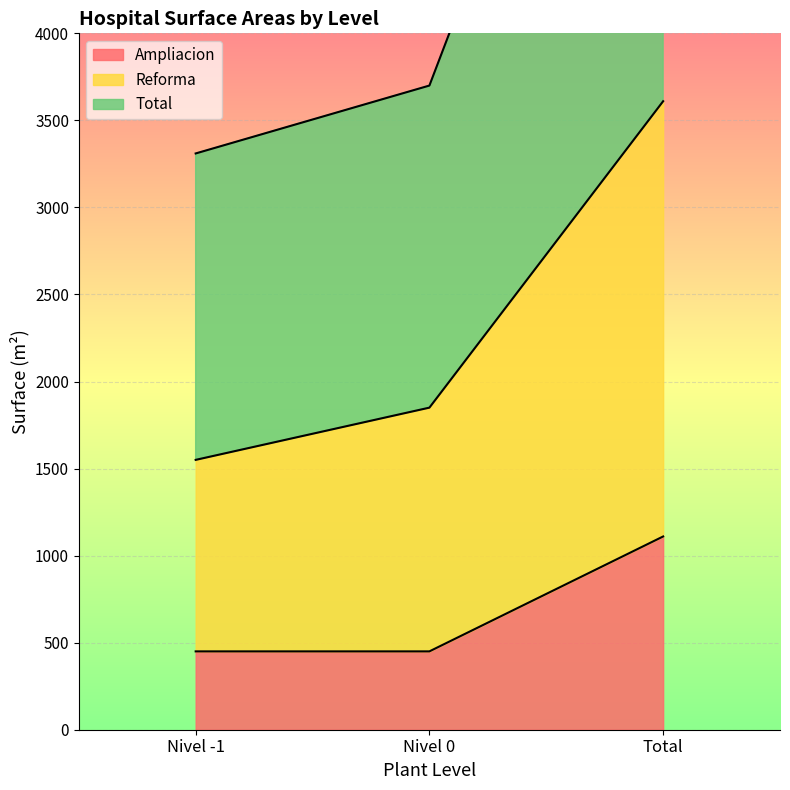

What is the maximum value for Ampliacion?

1110